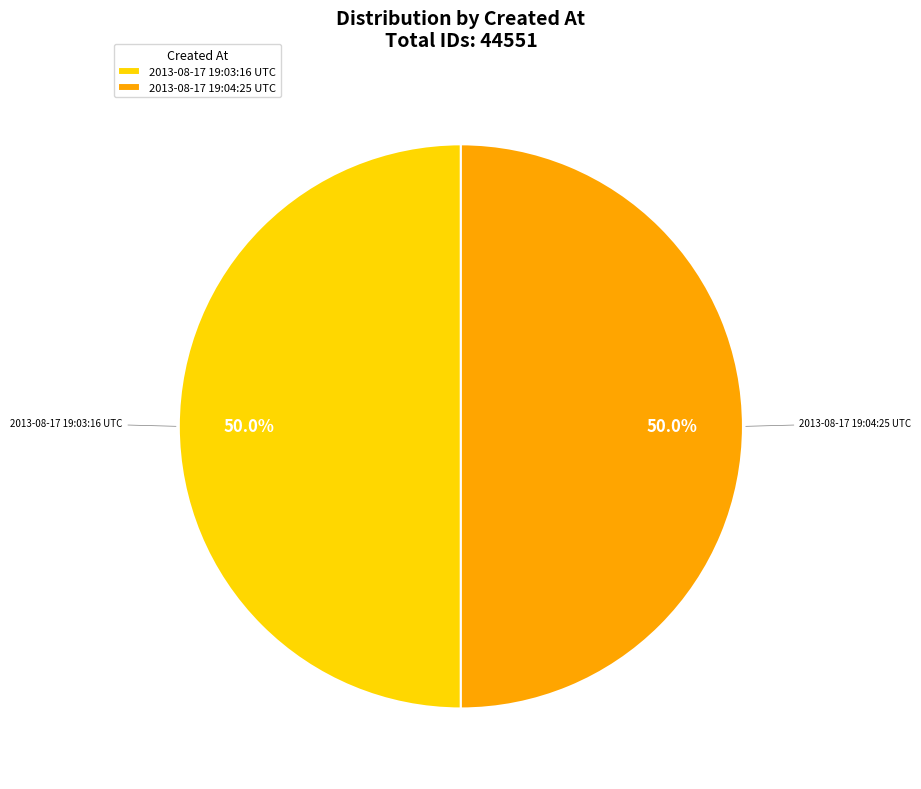

The 2013-08-17 19:03:16 UTC slice represents 50% of the pie. True or false?

True